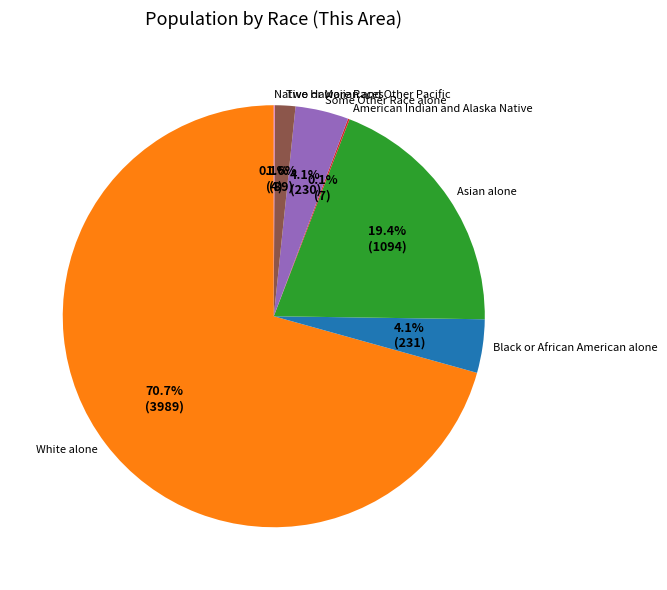

Is it true that Some Other Race alone is 12% of the pie?

False